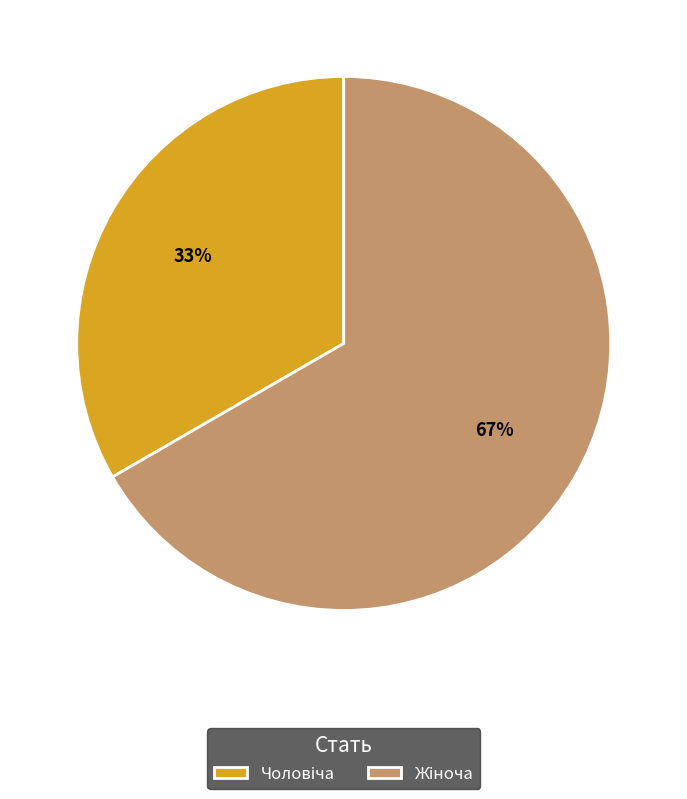

Is there any slice that represents more than half of the pie?

Yes